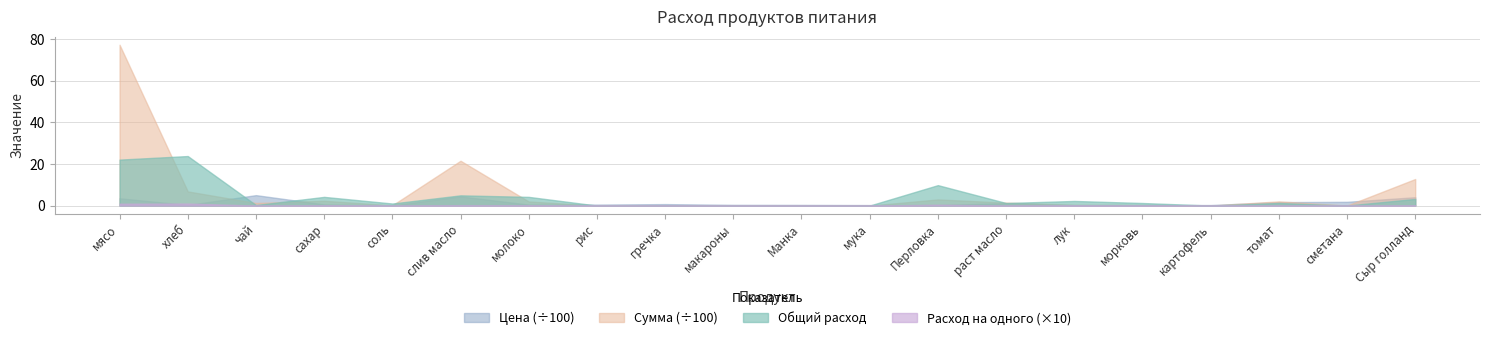

How many interior local peaks does the Сумма series have?

4